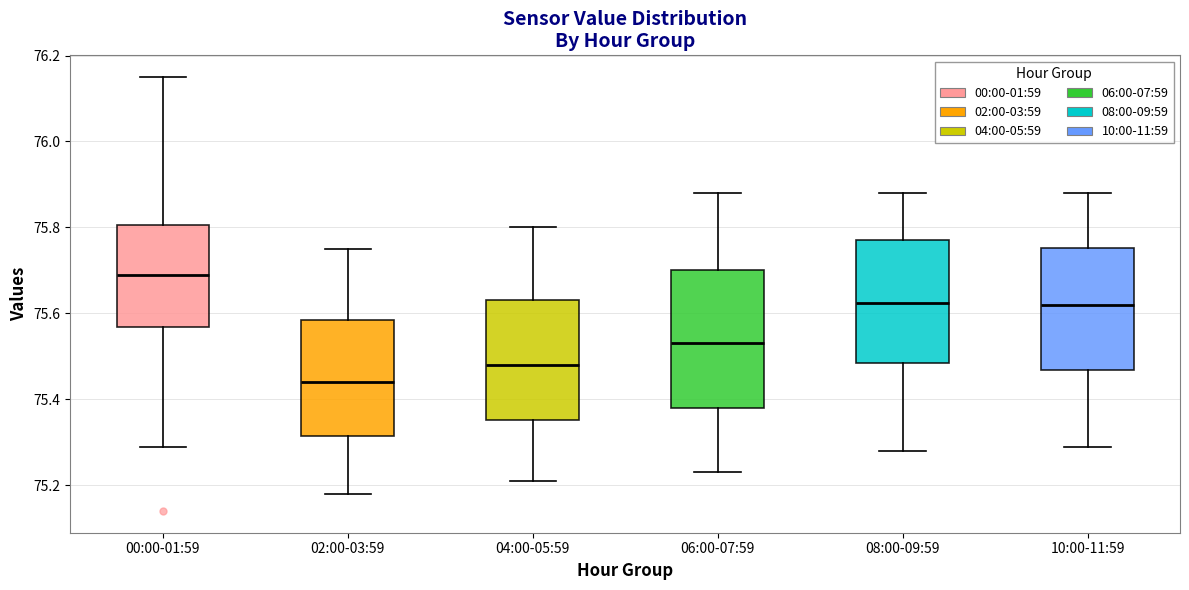

Which box has the lowest median line?

02:00-03:59